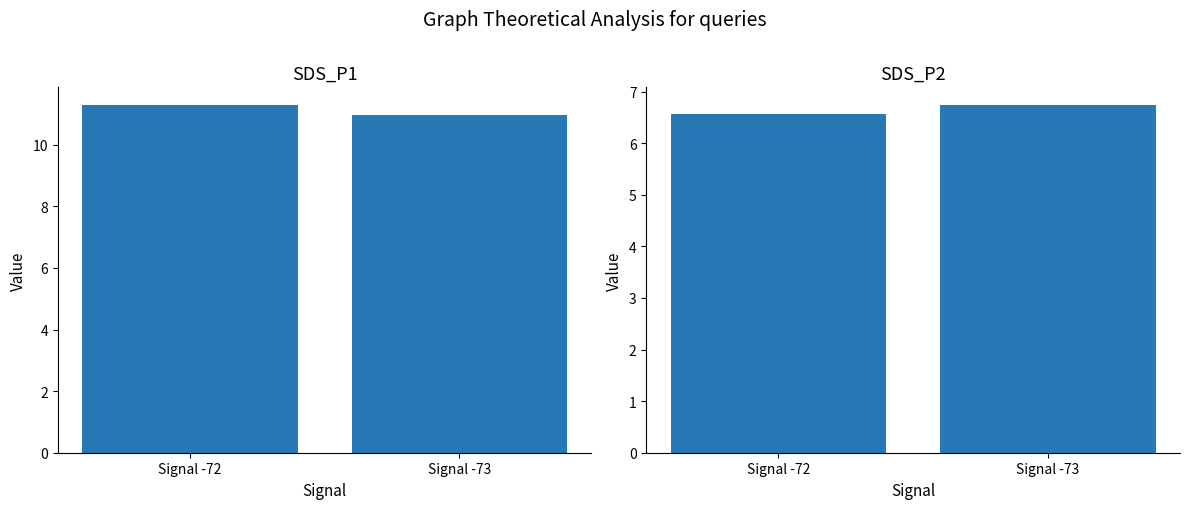

Where does the SDS_P1 series first go above 11?

Signal -72